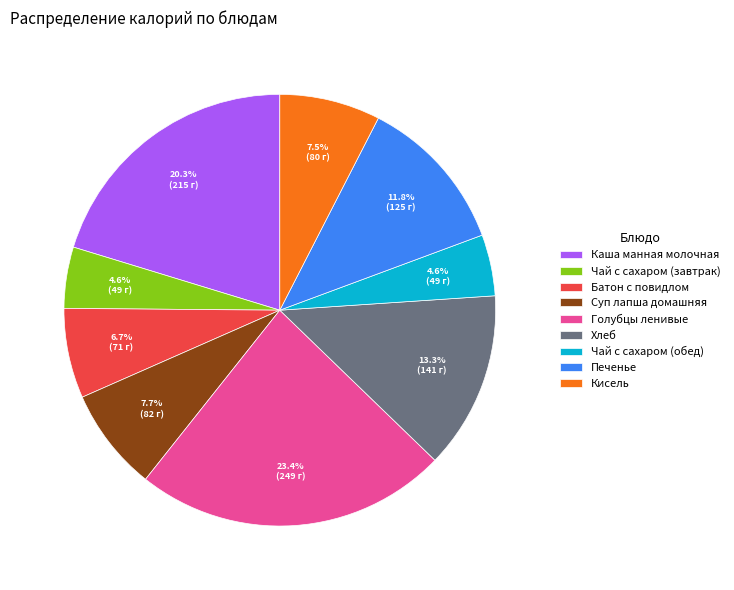

How many segments does this pie chart have?

9